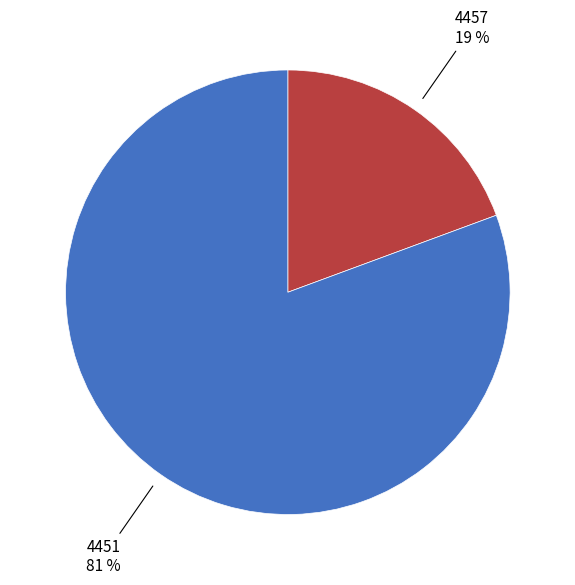

To the nearest percent, what is the combined percentage of 4451 and 4457?

100%